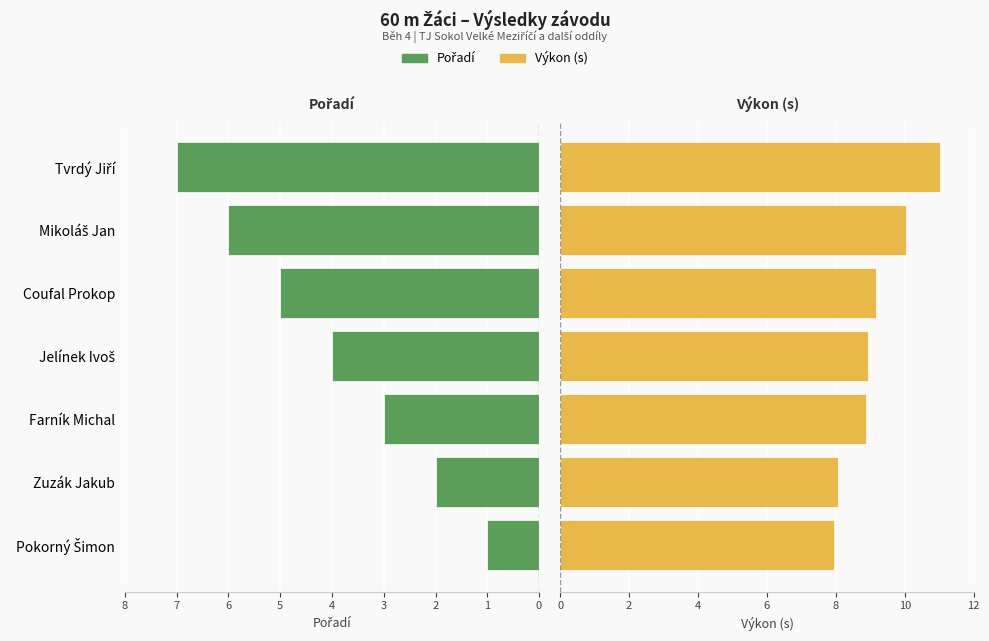

At how many categories does at least one series exceed 6?

7